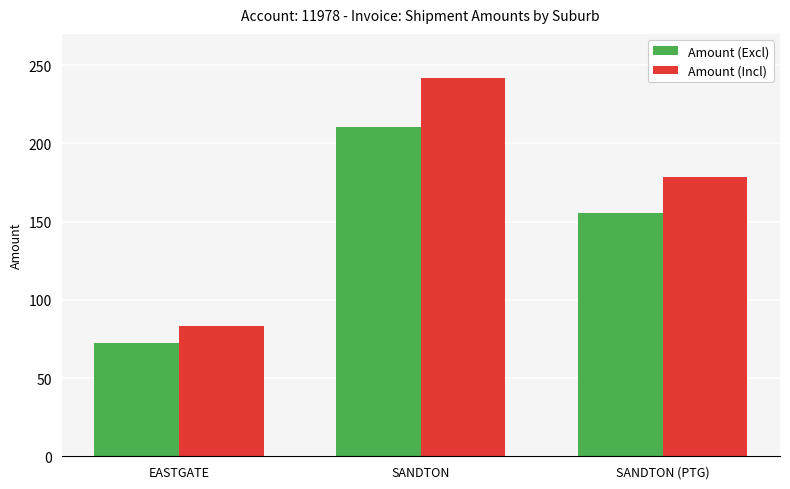

Which series has the widest spread of values?

Amount (Incl)